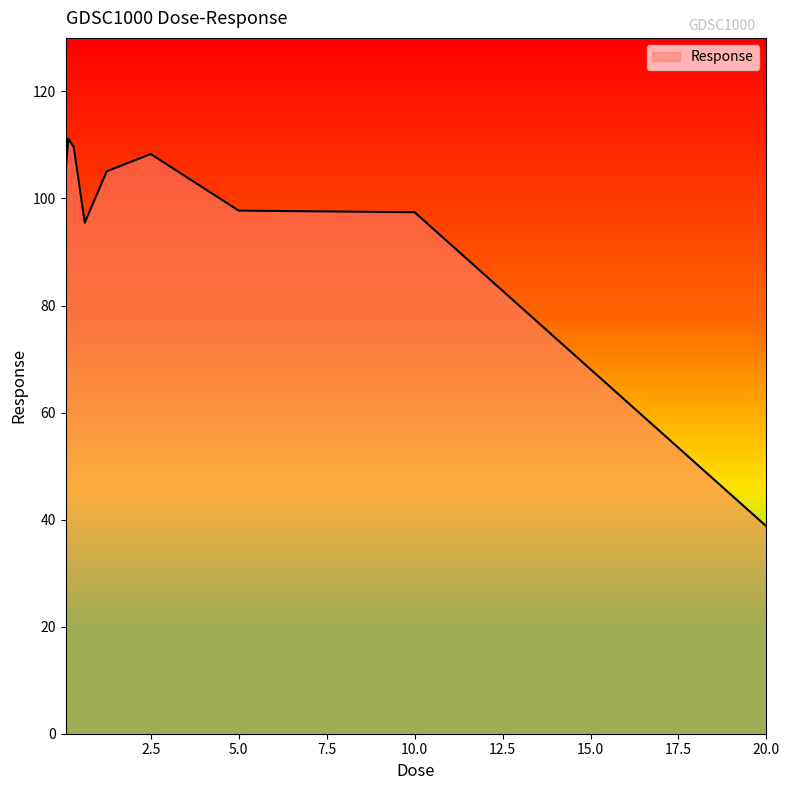

What is the minimum value shown in the chart?

38.7